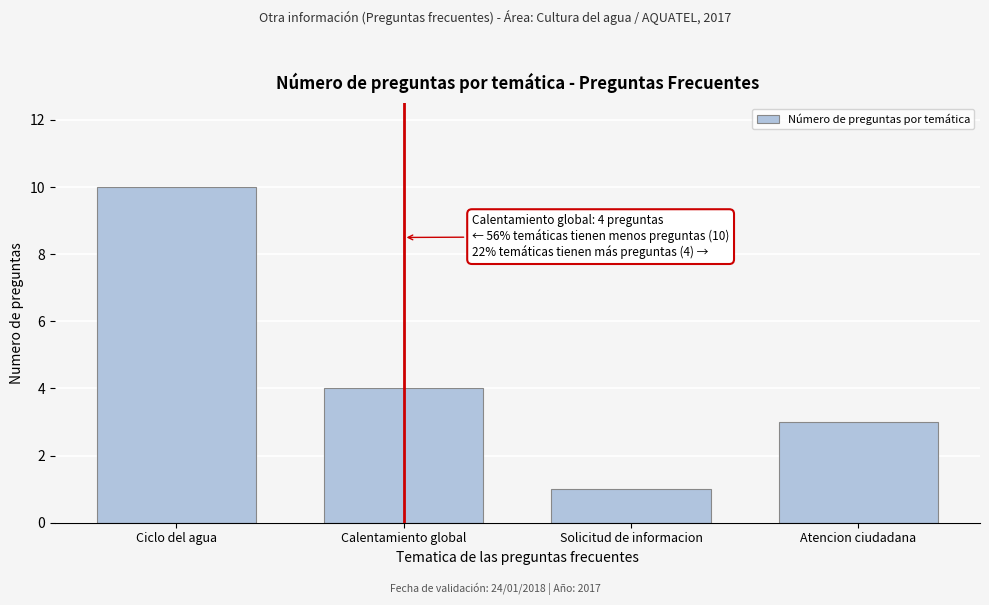

Reading left to right, extract all data points from this chart.

Ciclo del agua=10	Calentamiento global=4	Solicitud de informacion=1	Atencion ciudadana=3